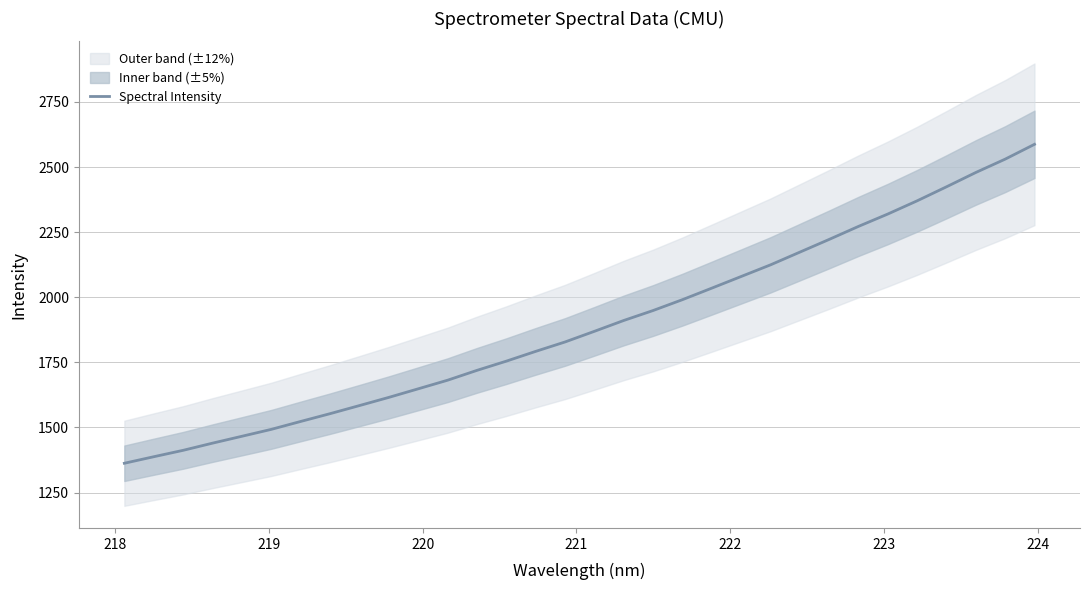

How many data points are above 1869?

16